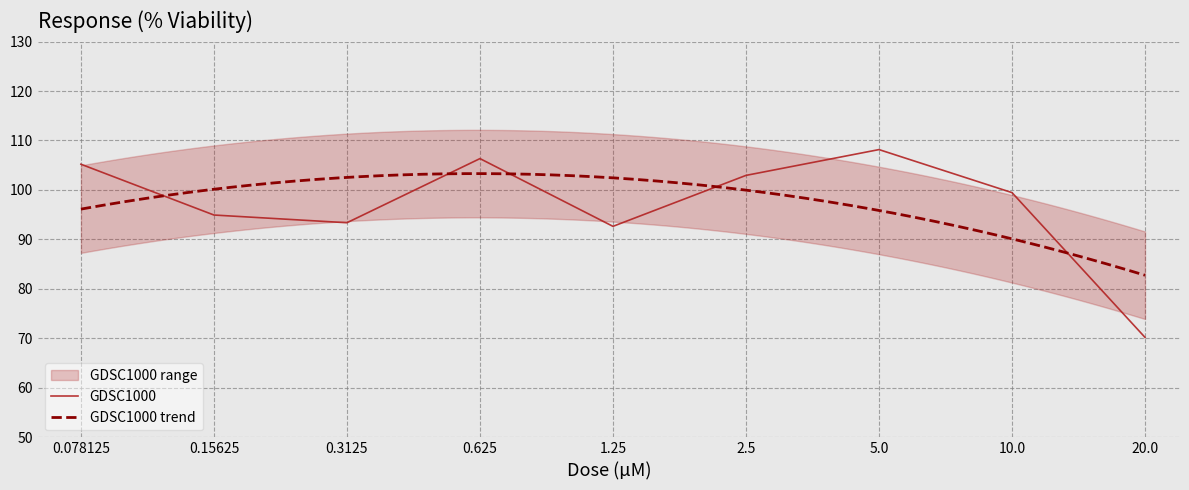

What is the lowest value of the GDSC1000 series?

70.2